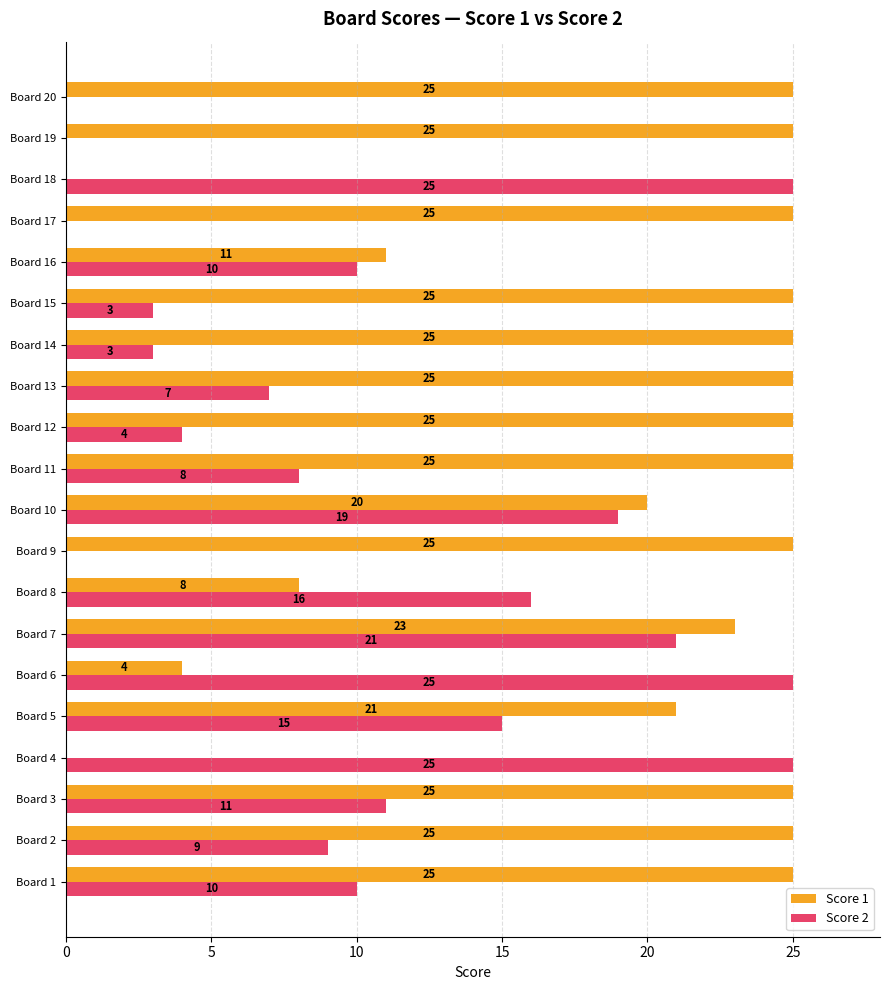

The Score 1 series shows 37 at Board 7. True or false?

False